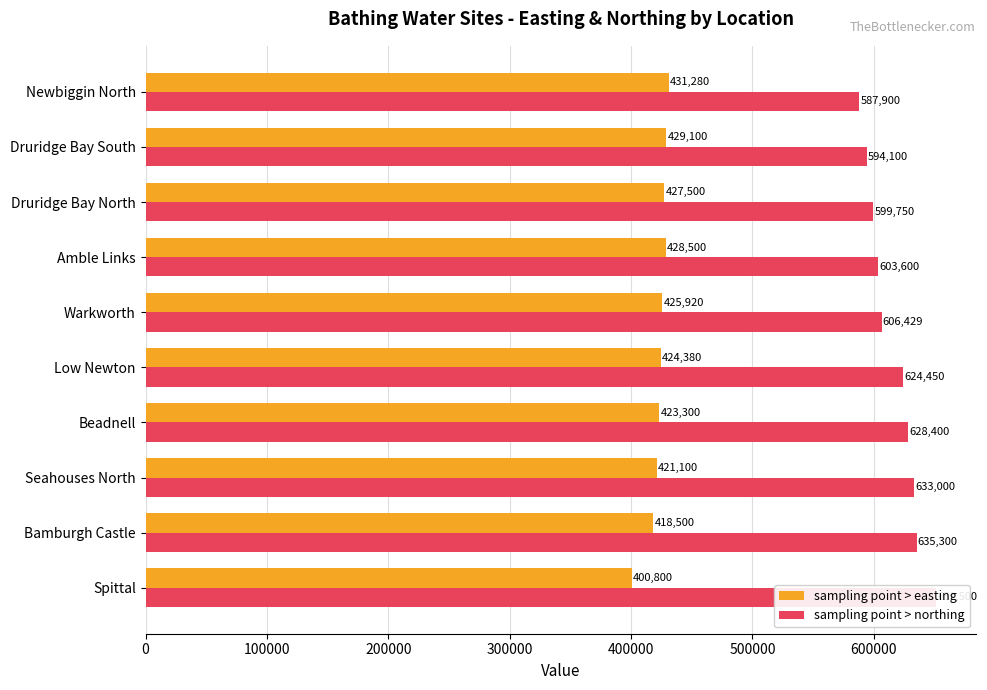

What is the sum of the sampling point > easting values at Druridge Bay South and Spittal?

829900